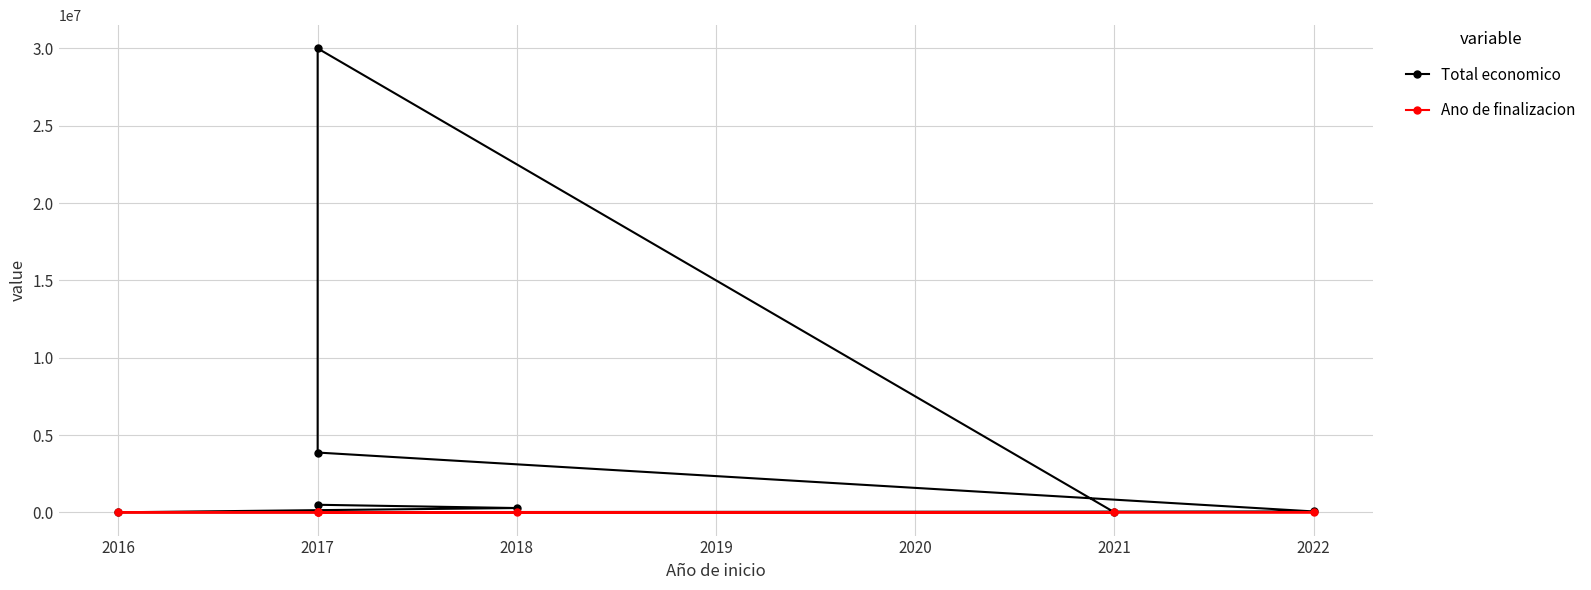

Count the number of data series in this chart.

2